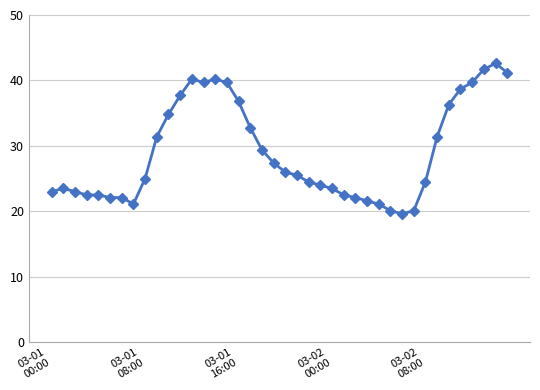

Reading left to right, extract all data points from this chart.

23.0	23.5	23.0	22.5	22.5	22.1	22.1	21.1	25.0	31.4	34.8	37.7	40.2	39.7	40.2	39.7	36.8	32.8	29.4	27.4	26.0	25.5	24.5	24.0	23.5	22.5	22.1	21.6	21.1	20.1	19.6	20.1	24.5	31.4	36.3	38.7	39.7	41.7	42.6	41.2